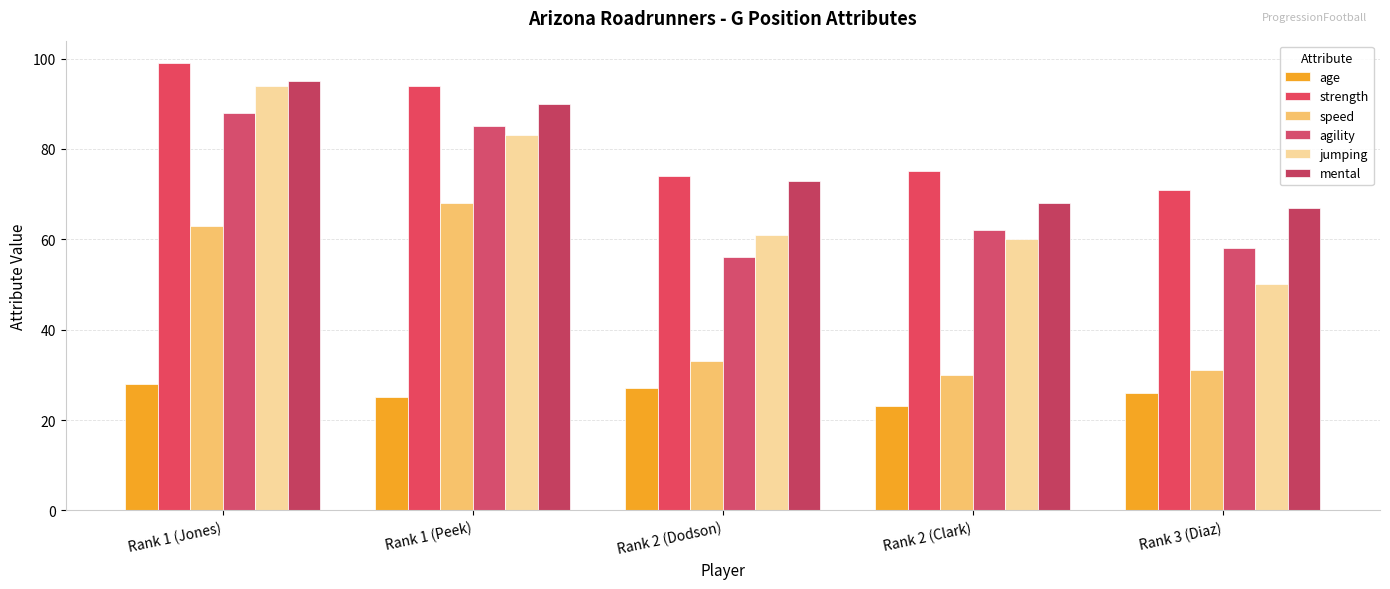

How many series are shown in this chart?

6